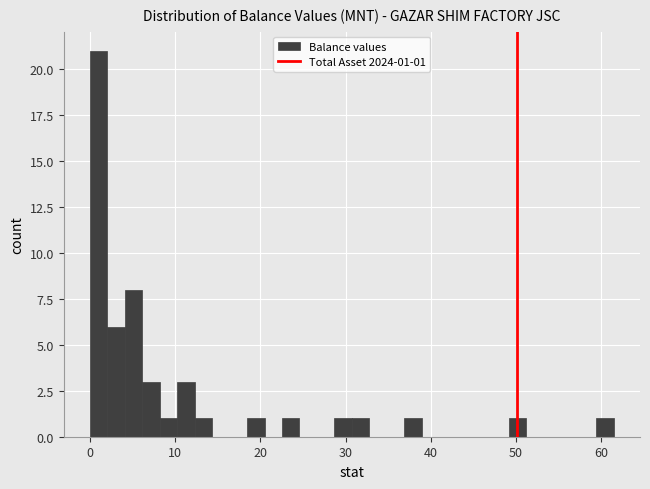

Around what value on the x-axis is the tallest bar? Give the approximate position of its centre, as read against the axis.

1